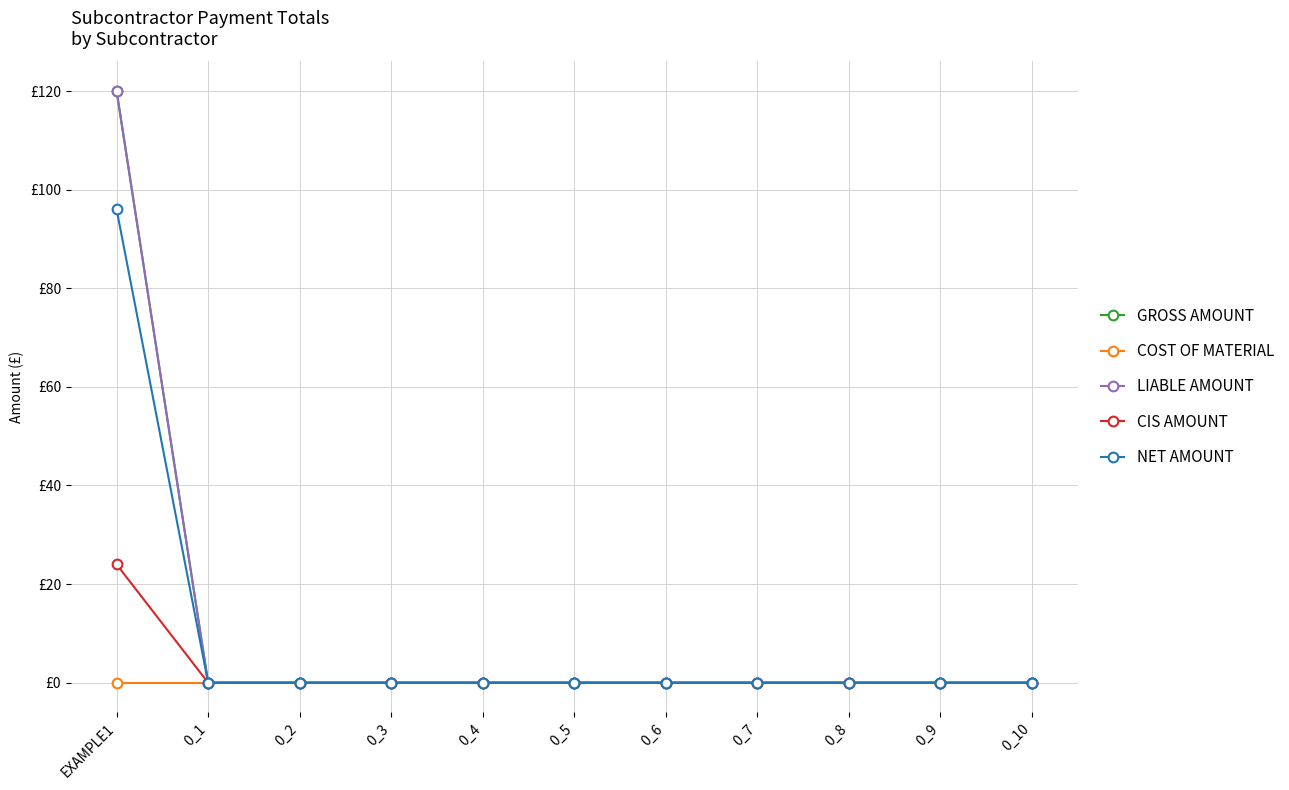

Is this an area chart (filled region under the line)?

No